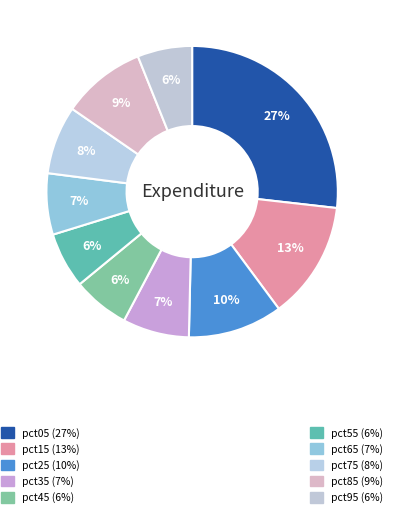

Does any single category account for the majority?

No